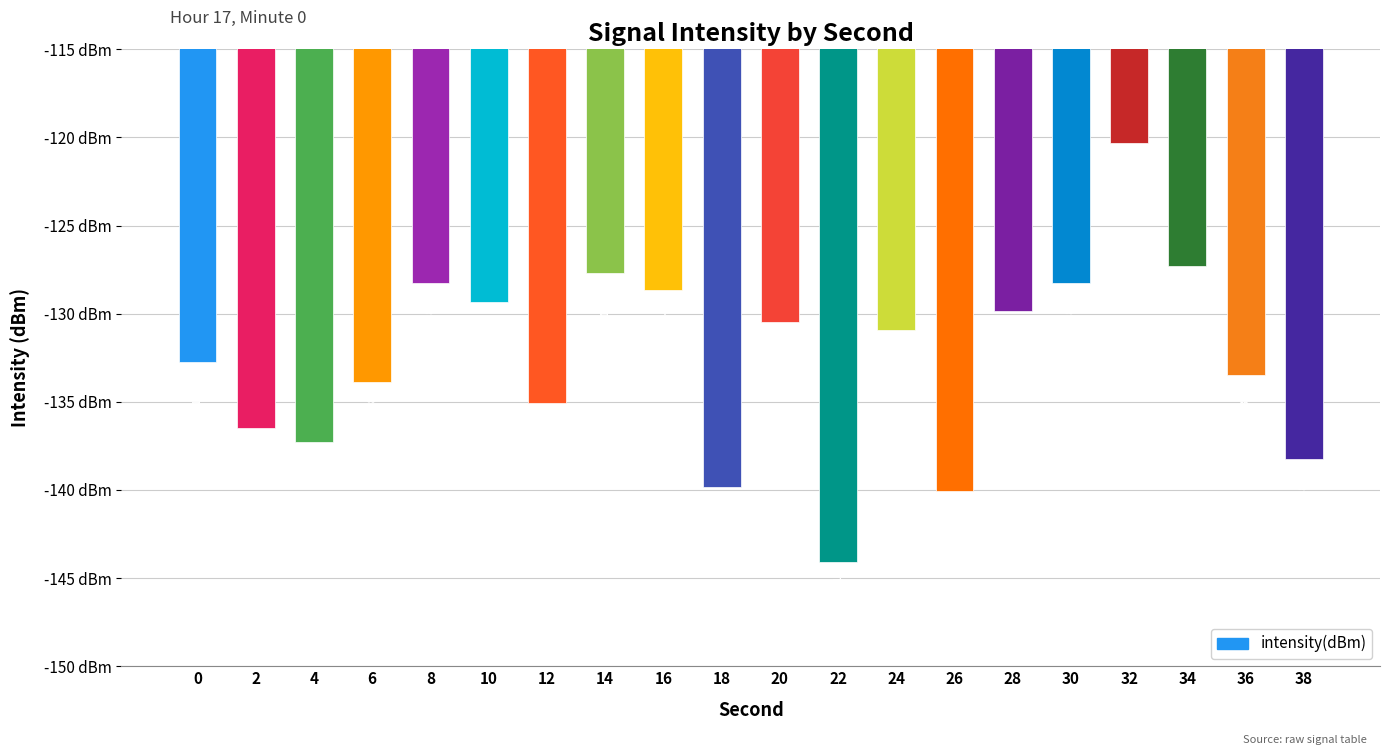

Are the bars horizontal?

No